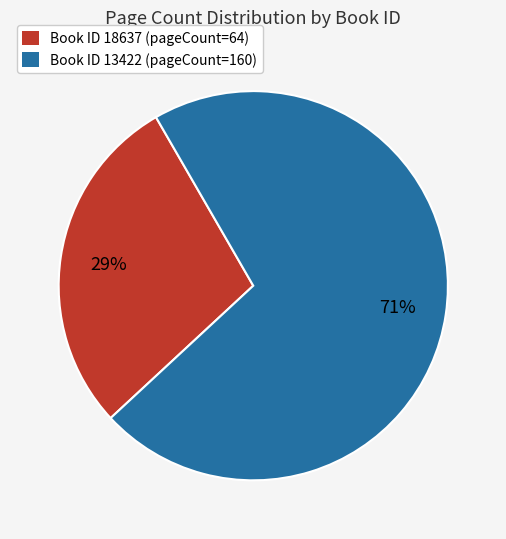

Is there a majority slice in this chart?

Yes